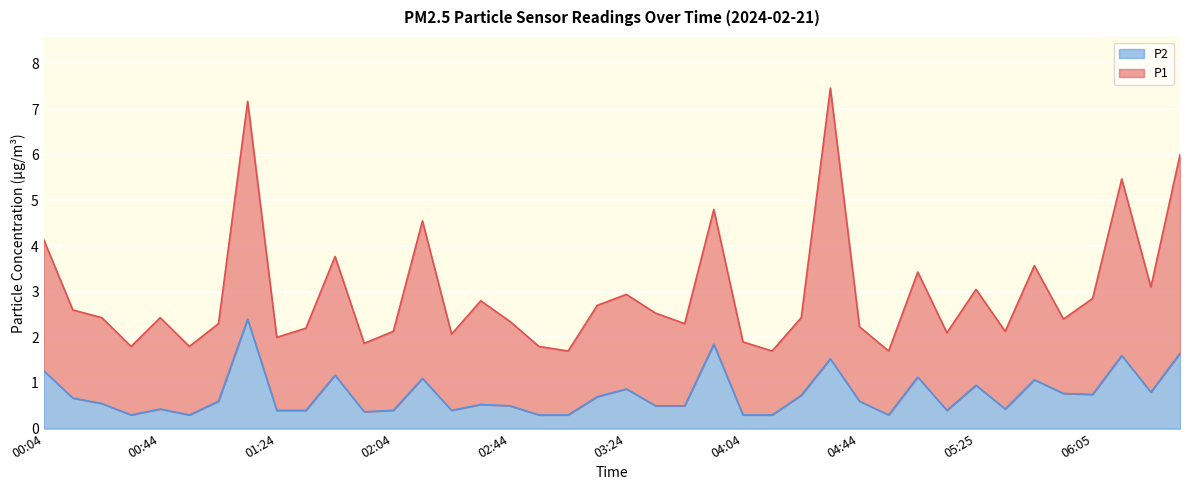

Is the value of P1 at 00:24 greater than the value of P2 at 04:04?

Yes